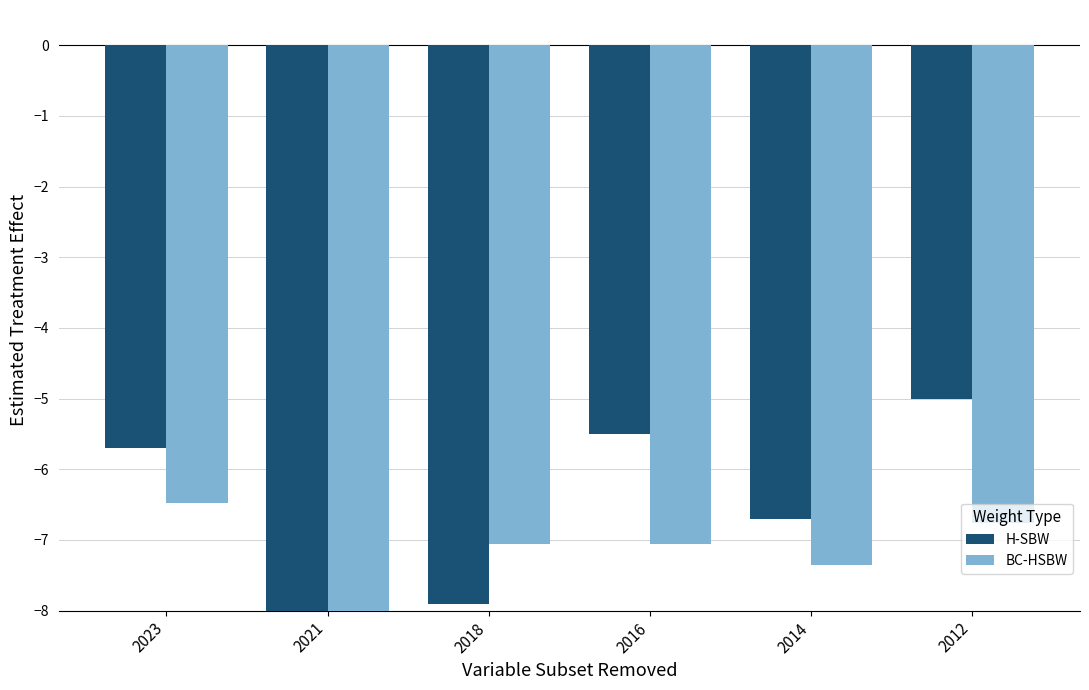

Which series has the widest spread of values?

H-SBW